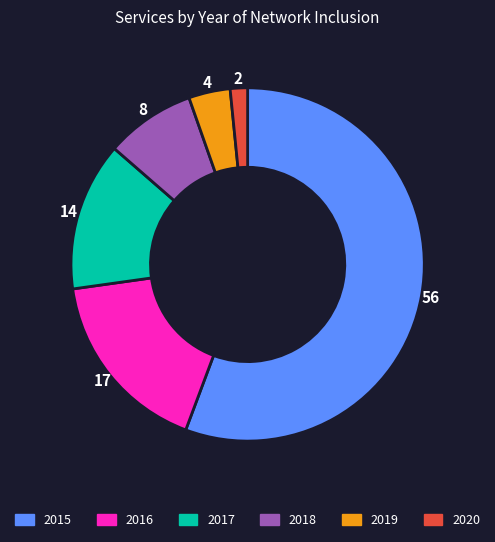

The 2015 slice represents 56% of the pie. True or false?

True